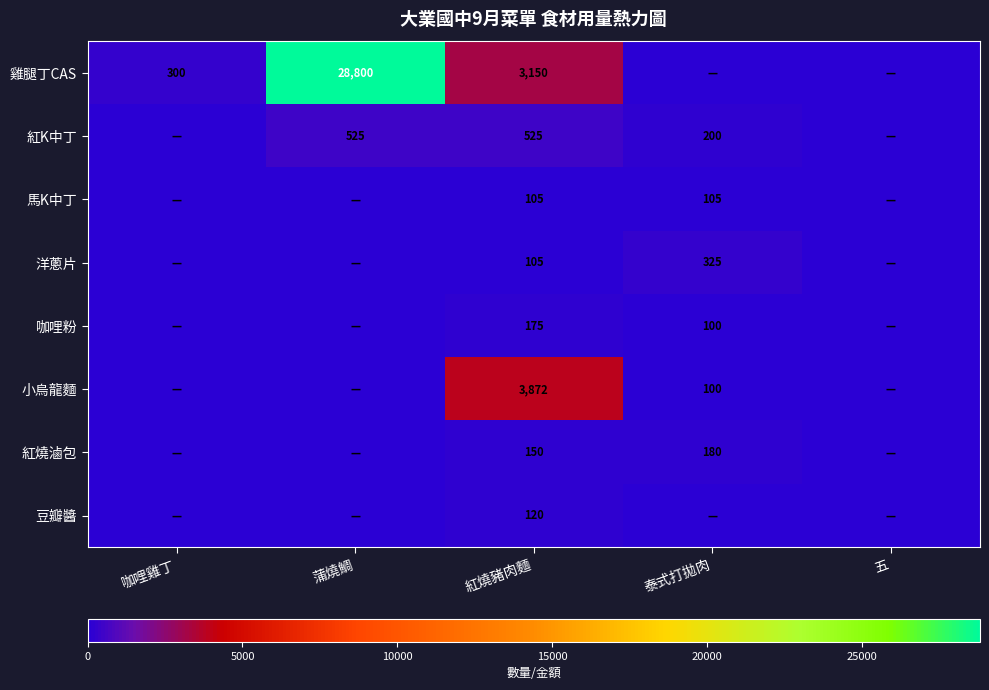

Between 五 and 咖哩雞丁, which is larger?

咖哩雞丁